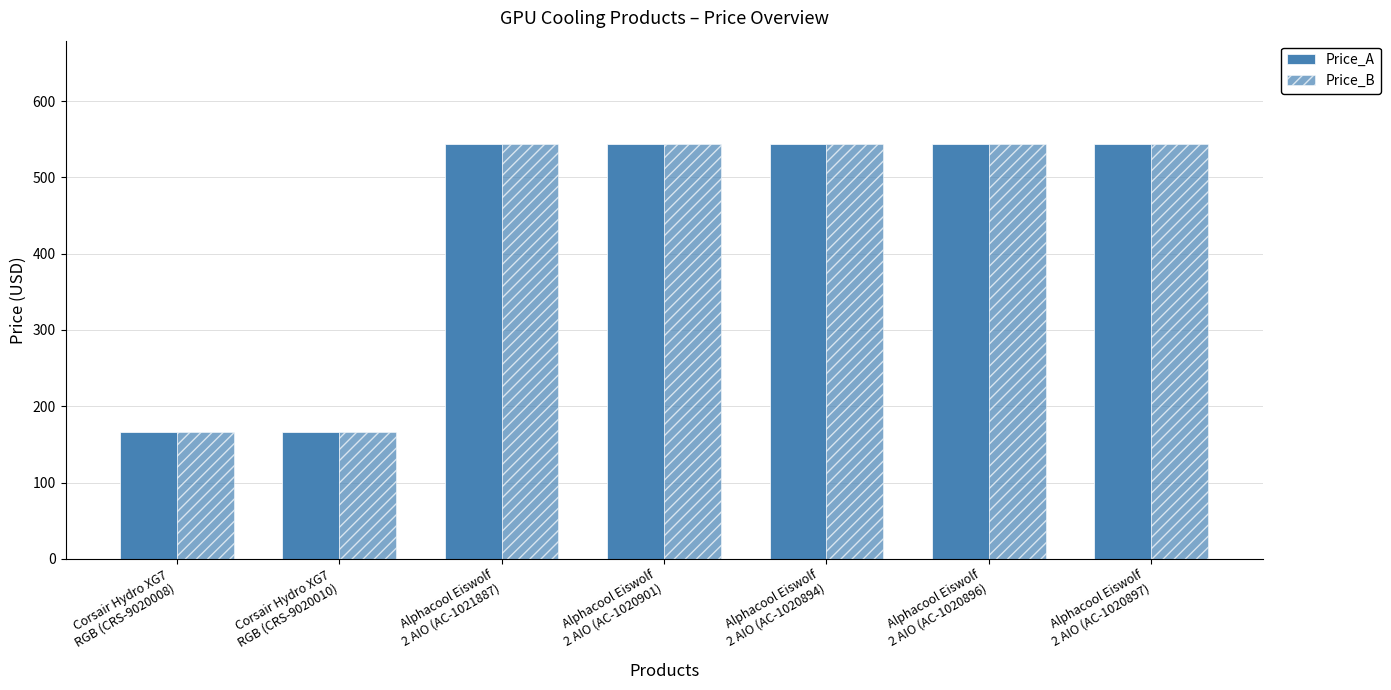

Reading left to right, what are all the values shown in this chart?

Price_A: 166.8	166.8	543.3	543.3	543.3	543.3	543.3
Price_B: 166.8	166.8	543.3	543.3	543.3	543.3	543.3